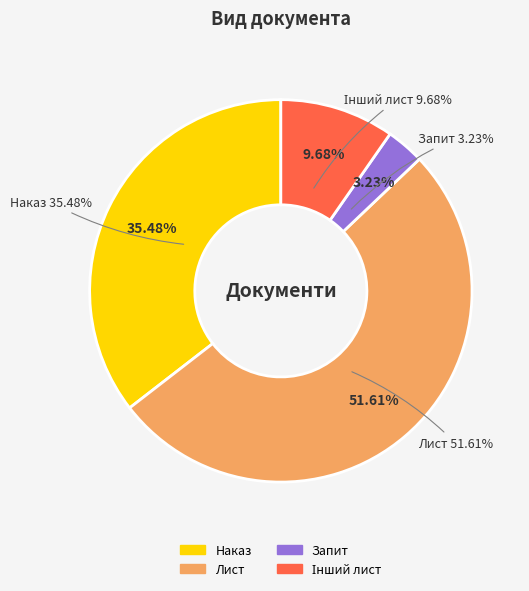

What percentage is NOT represented by Наказ?

64.5%